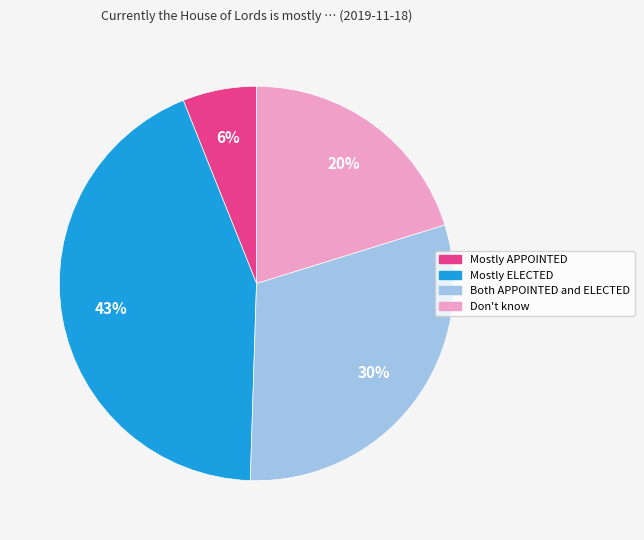

Does Both APPOINTED and ELECTED account for over 50% of the chart?

No